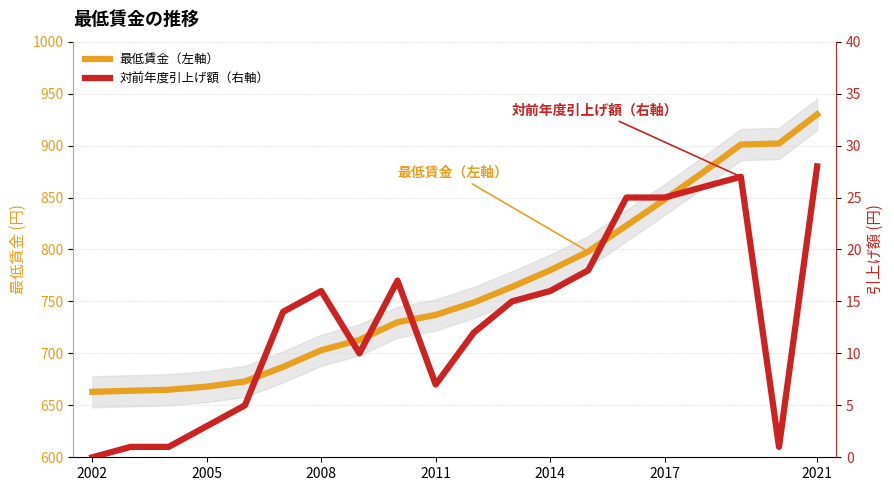

How many categories are shown in the chart?

20